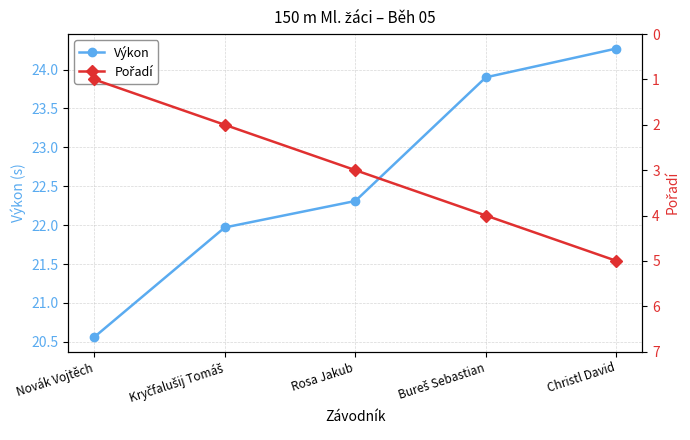

Which series has the largest range (max minus min)?

Pořadí